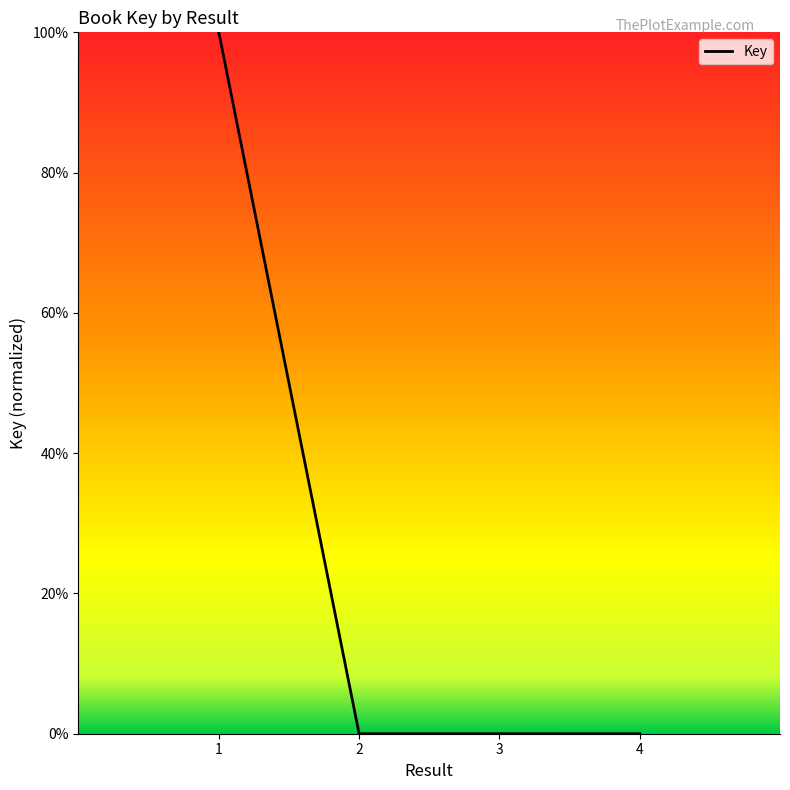

Is it true that the value at 1 is 1.7?

False